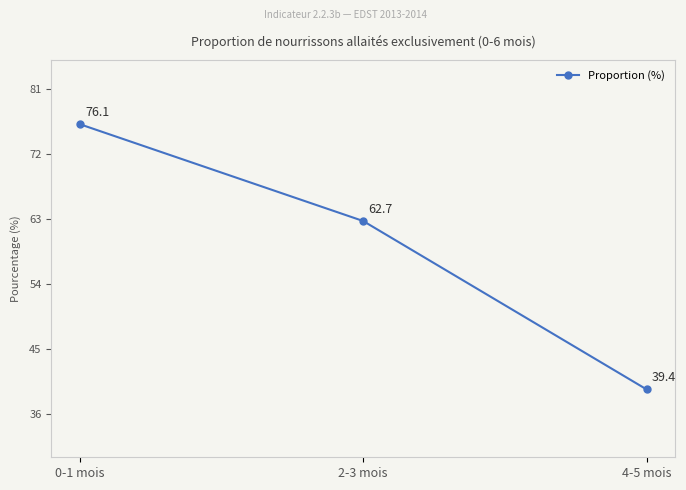

What is the change in value from 0-1 mois to 4-5 mois?

-36.7